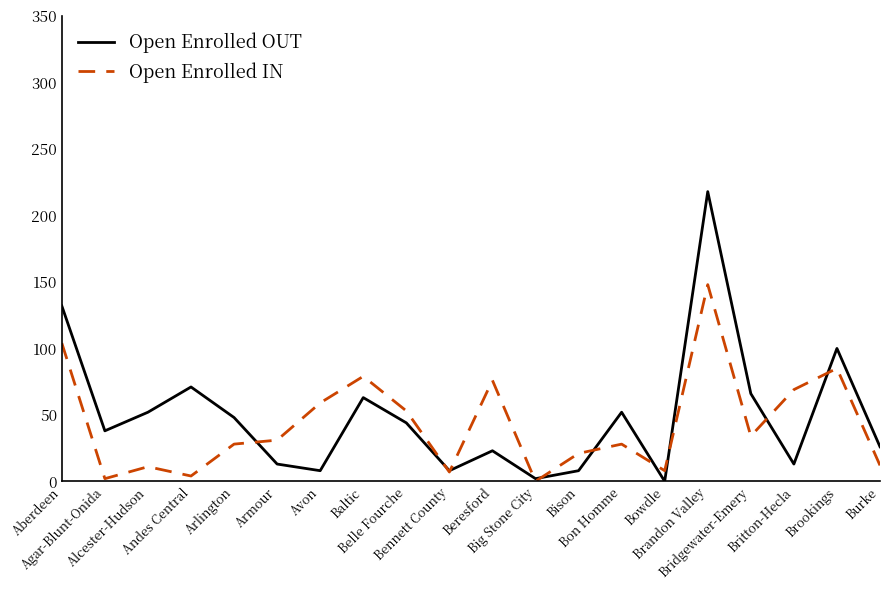

What is the highest value of the Open Enrolled OUT series?

218